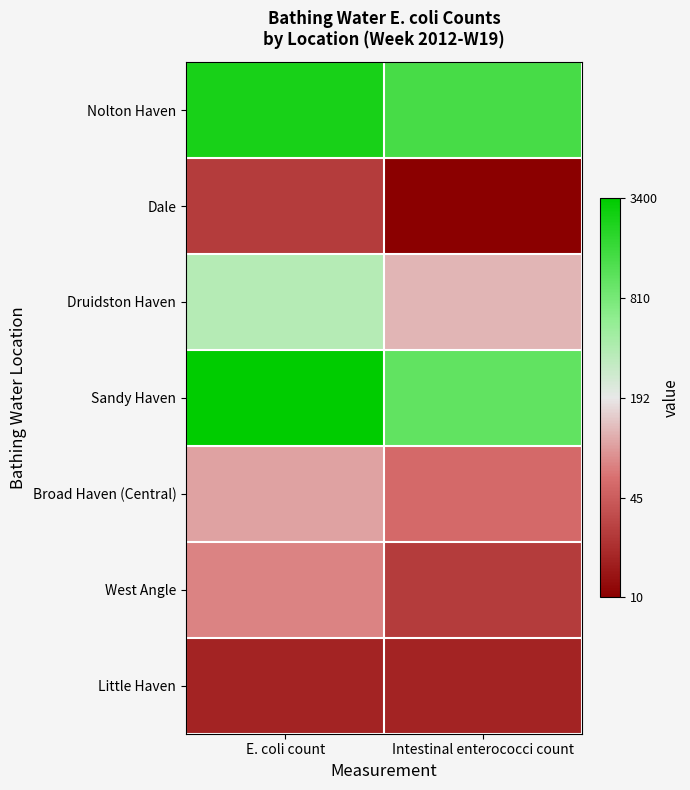

How many data points does each series have?

2